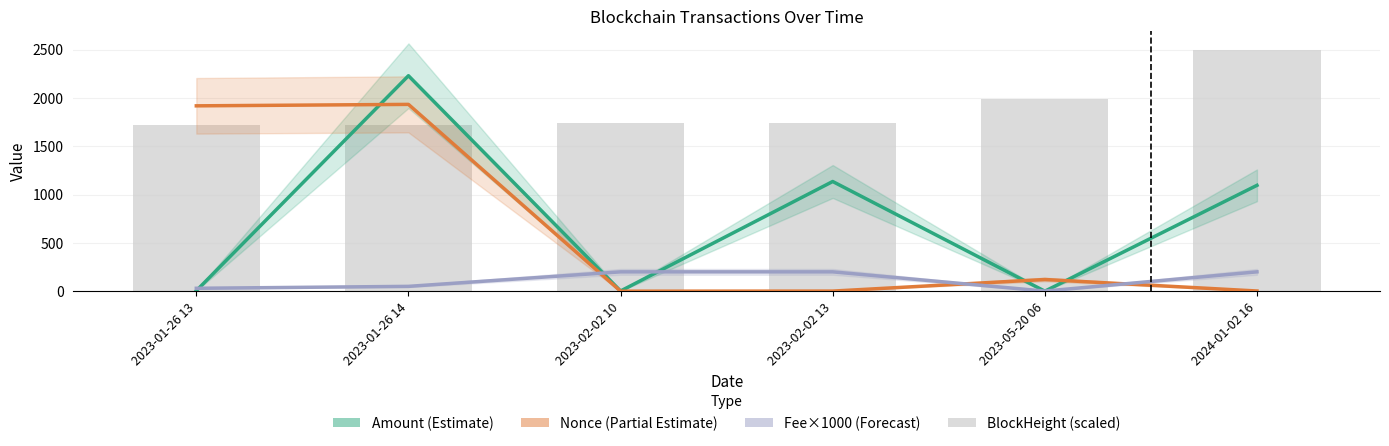

Reading right to left, what are all the values shown in this chart?

Amount: 1095.4	0.0	1135.0	2.0	2229.5	4.5
Nonce: 2.0	121.0	1.0	0.0	1933.0	1918.0
Fee (×1000): 200.1	1.1	200.1	200.1	50.0	30.0
BlockHeight (scaled): 2500.0	1985.3	1739.3	1739.1	1723.2	1723.1